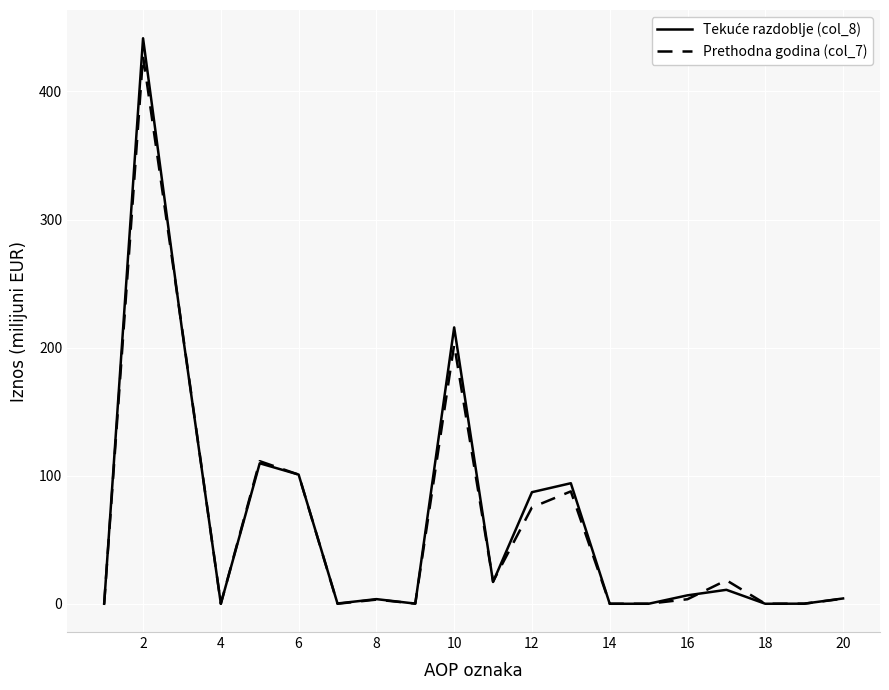

What is the sum of all Prethodna godina (col_7) values?

1267.2